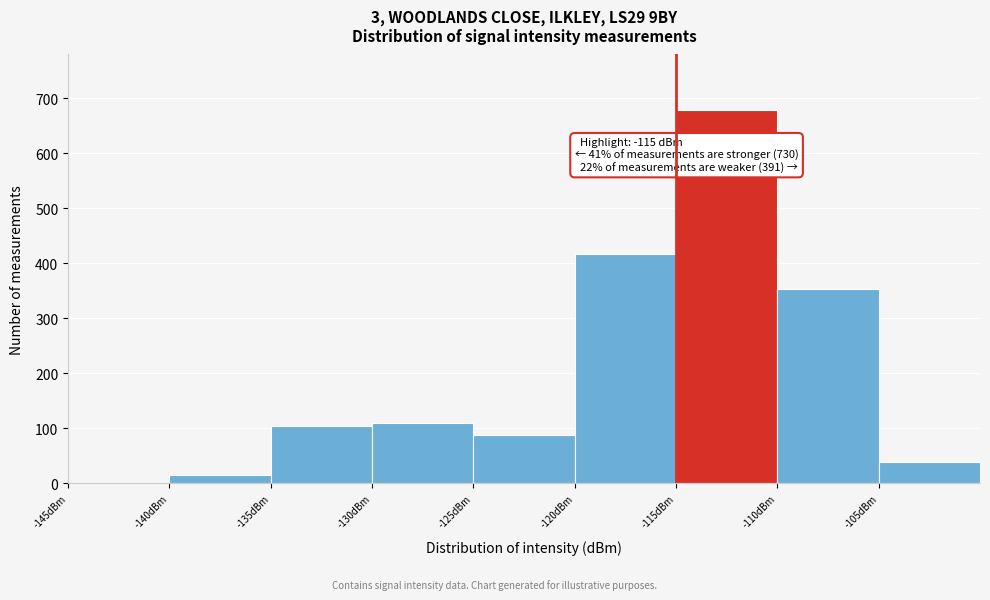

Which range on the x-axis has the tallest bar?

-115 to -110